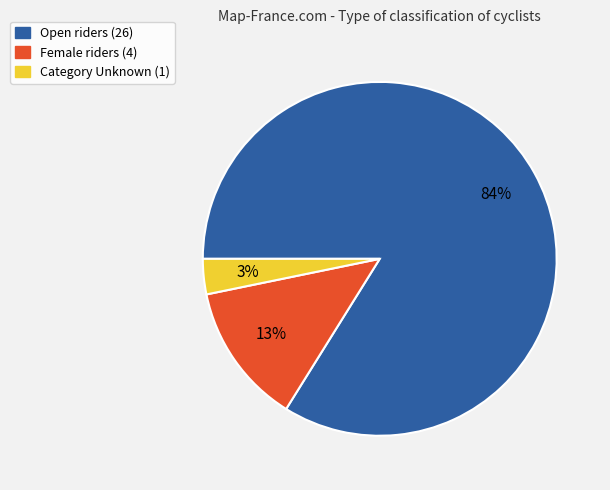

How many segments does this pie chart have?

3